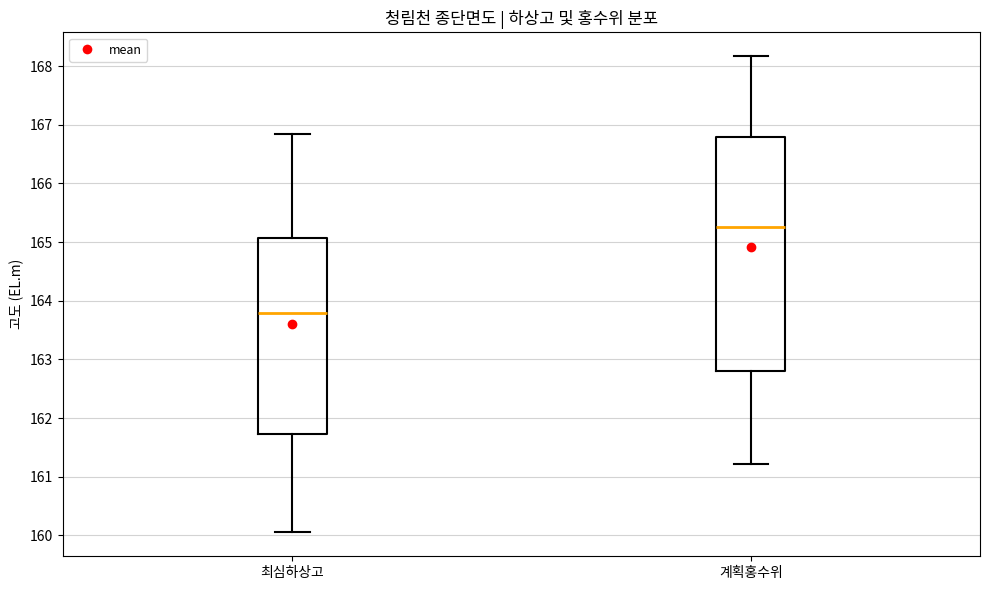

Which box has the highest median line?

계획홍수위